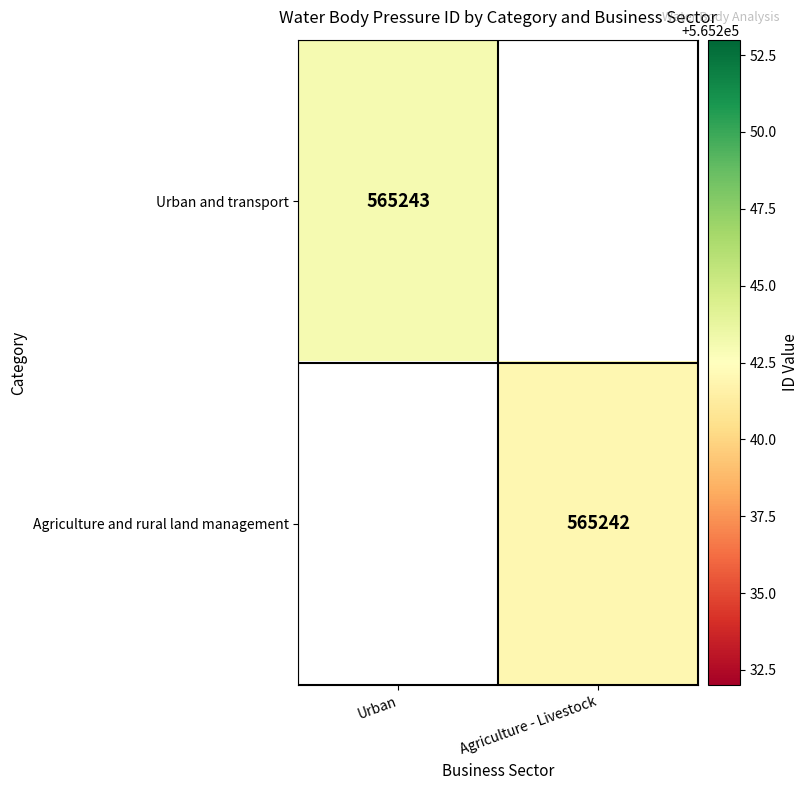

Is the value of Urban and transport at Urban greater than the value of Agriculture and rural land management at Agriculture - Livestock?

Yes